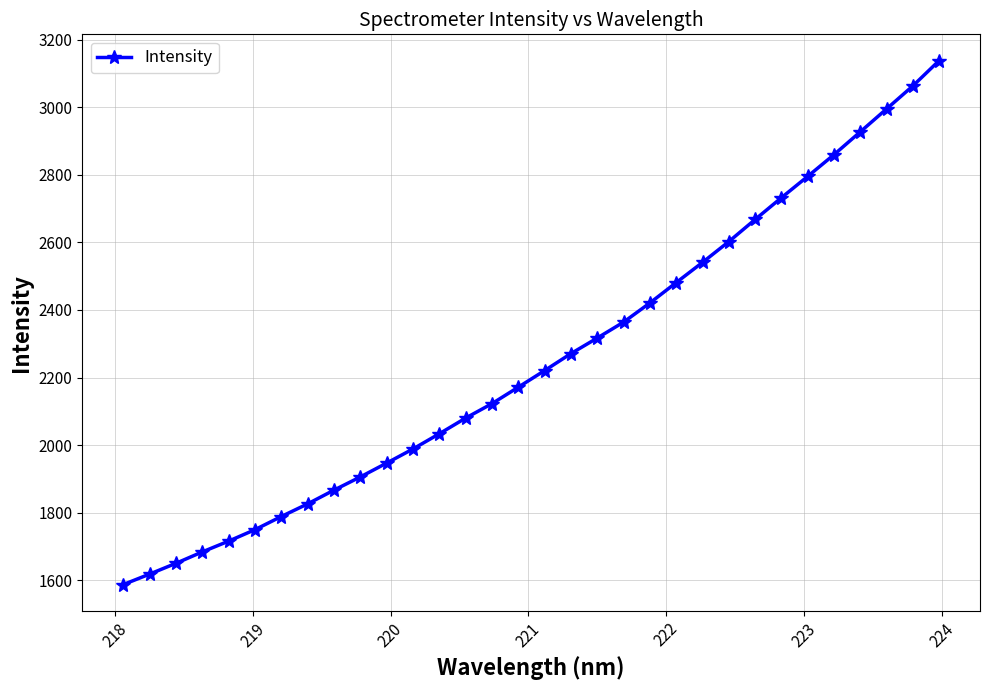

What is the maximum value shown in the chart?

3138.1